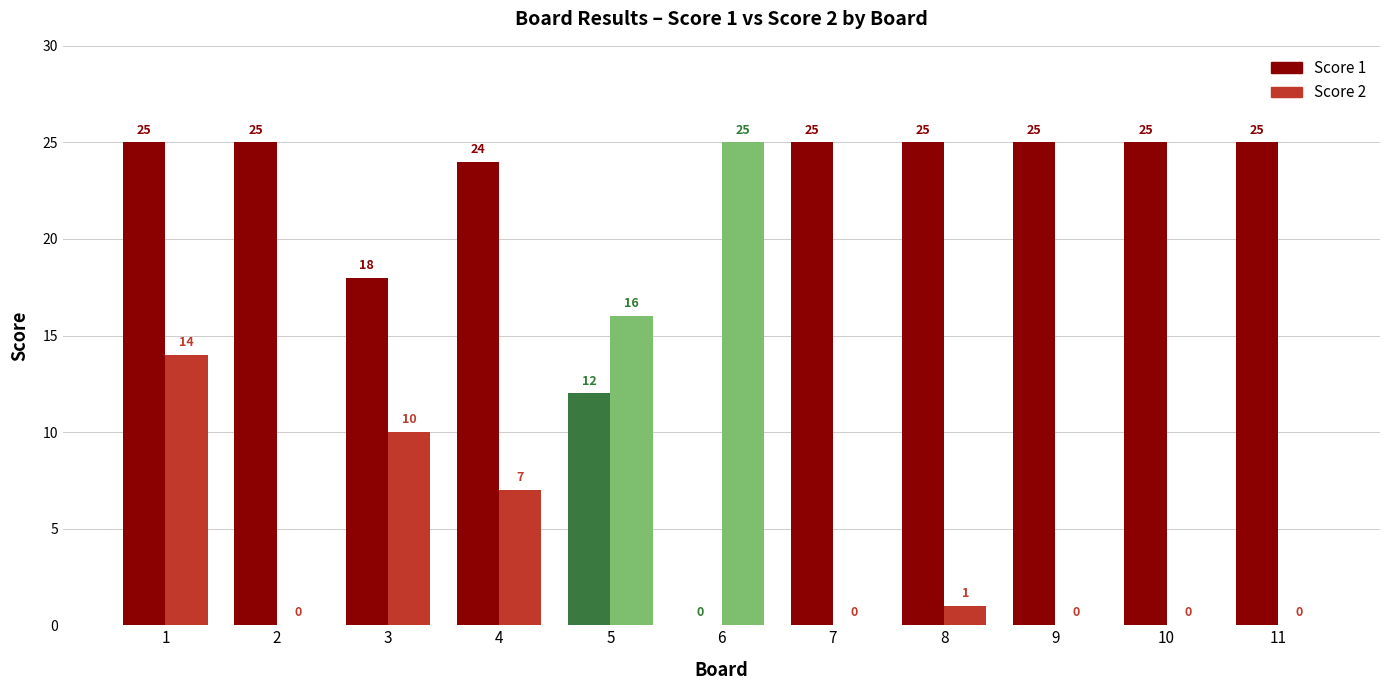

Reading right to left, transcribe all the data shown in this chart.

Score 1: 11=25	10=25	9=25	8=25	7=25	6=0	5=12	4=24	3=18	2=25	1=25
Score 2: 11=0	10=0	9=0	8=1	7=0	6=25	5=16	4=7	3=10	2=0	1=14